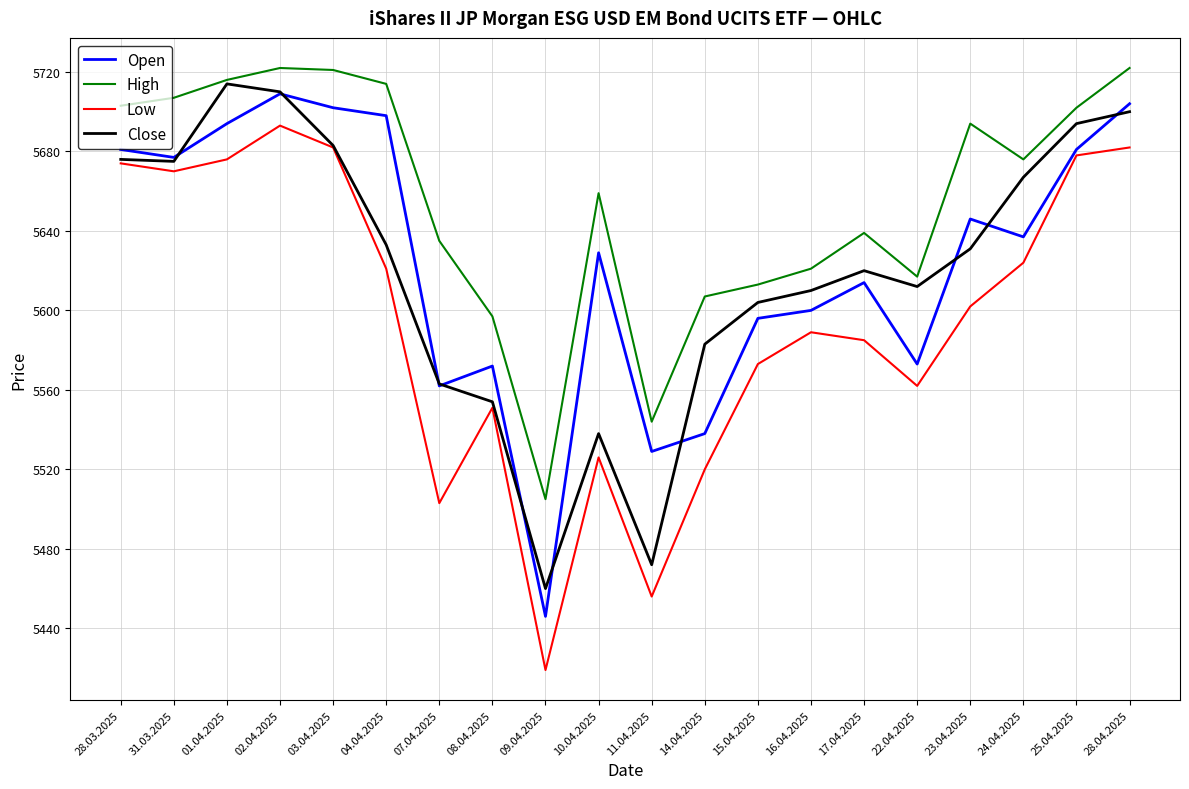

What value does the Open series have at 15.04.2025, to the nearest 5?

5595